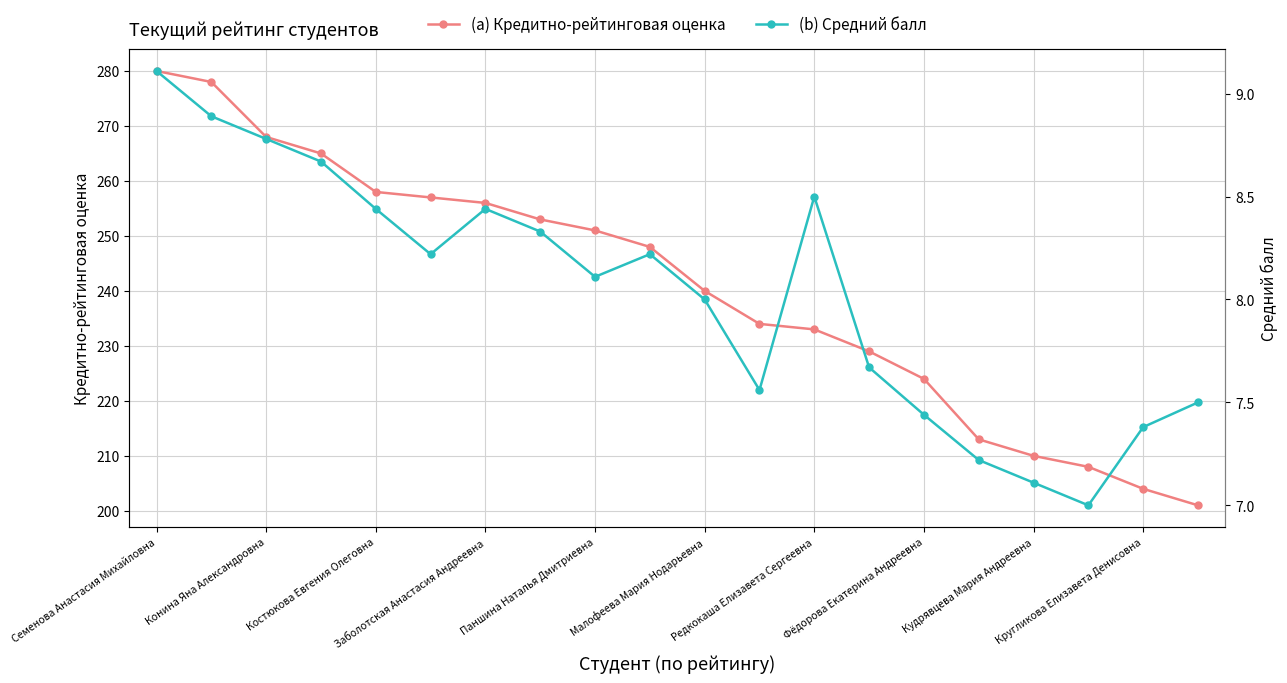

What is the value of the (a) Кредитно-рейтинговая оценка point at the 15th from the left?

224.0